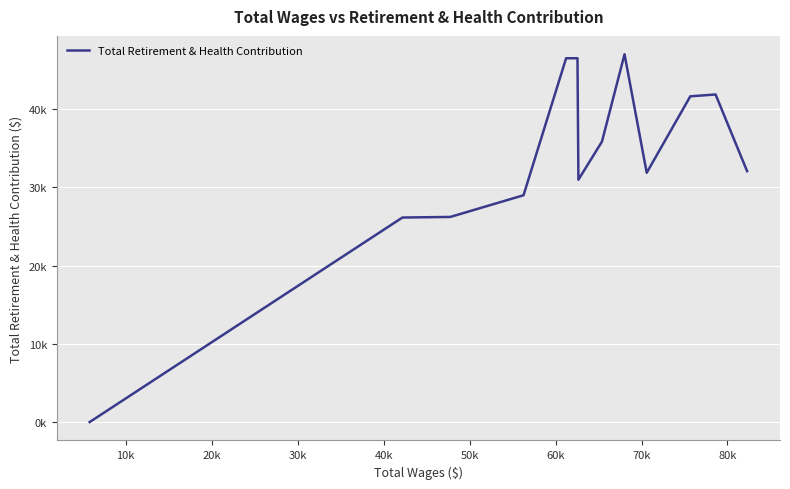

Does the chart have visible grid lines?

Yes